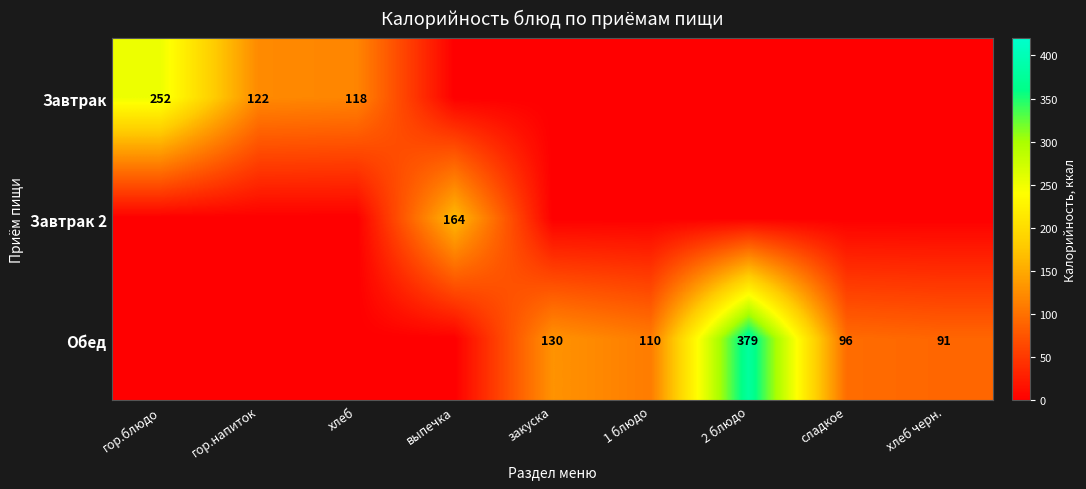

What is the maximum value shown in the chart?

379